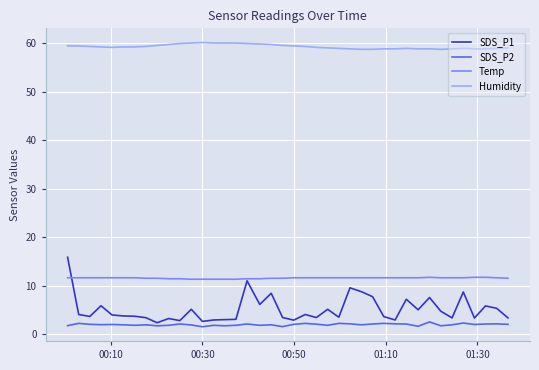

How many lines are shown in the chart?

4